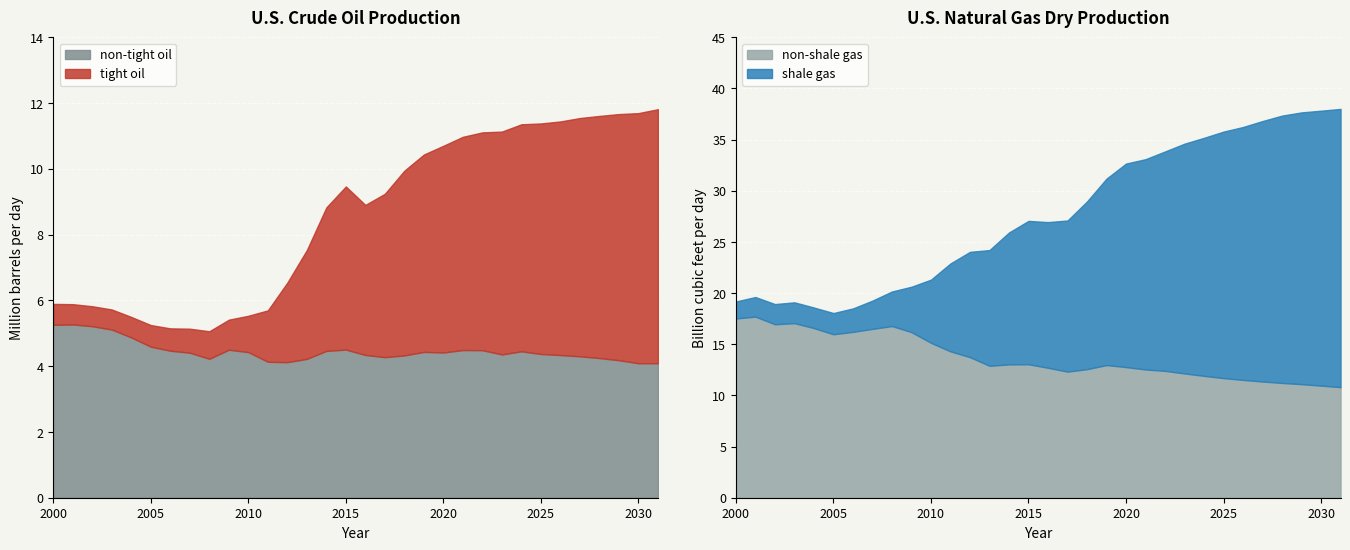

What is the average value of the non-tight oil series?

4.5